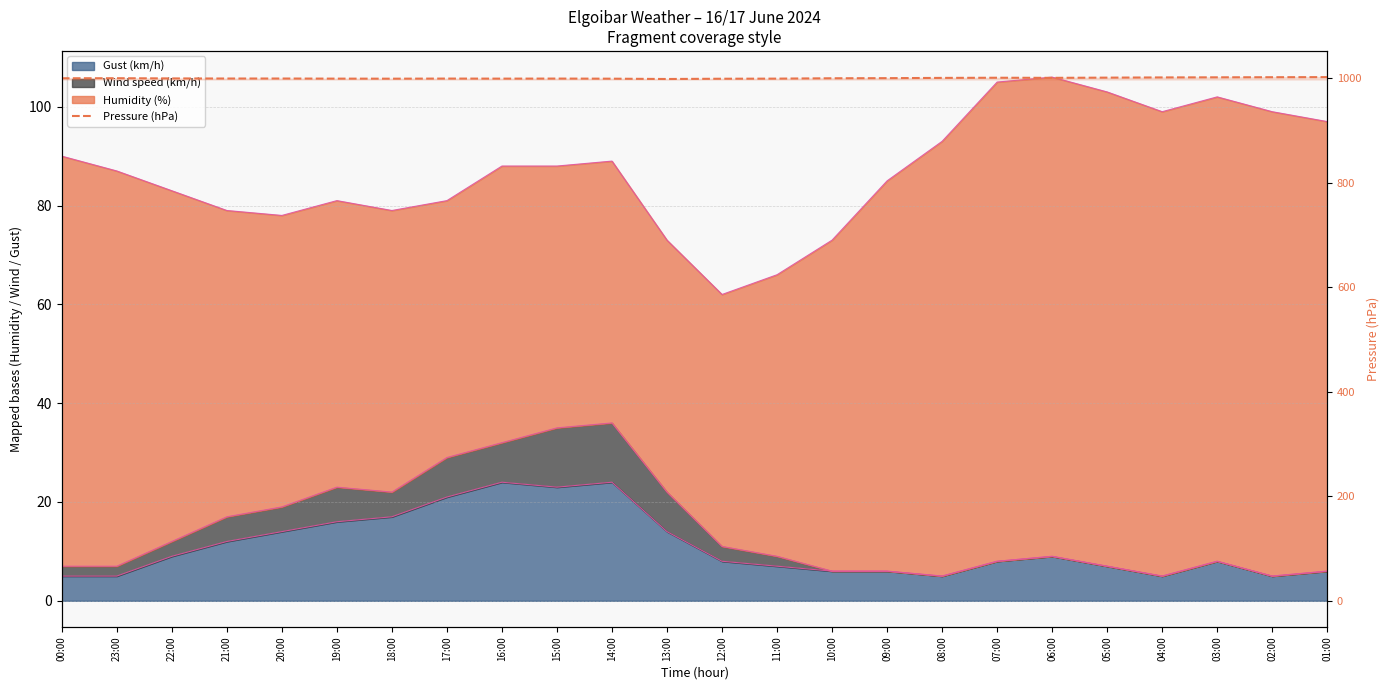

True or false: the data shows 1001.2 at 03:00.

True